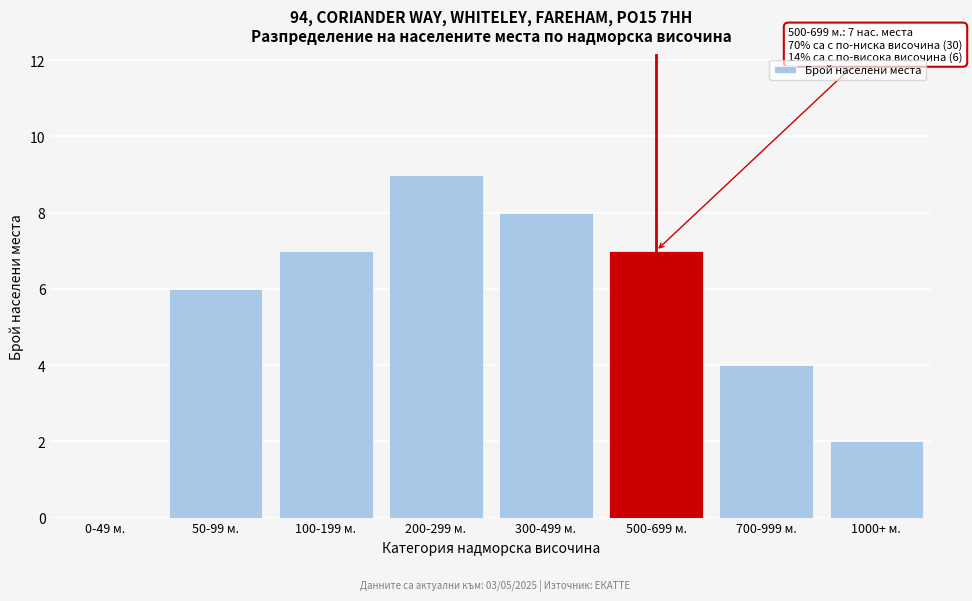

Reading left to right, extract all data points from this chart.

0-49 м.=0	50-99 м.=6	100-199 м.=7	200-299 м.=9	300-499 м.=8	500-699 м.=7	700-999 м.=4	1000+ м.=2